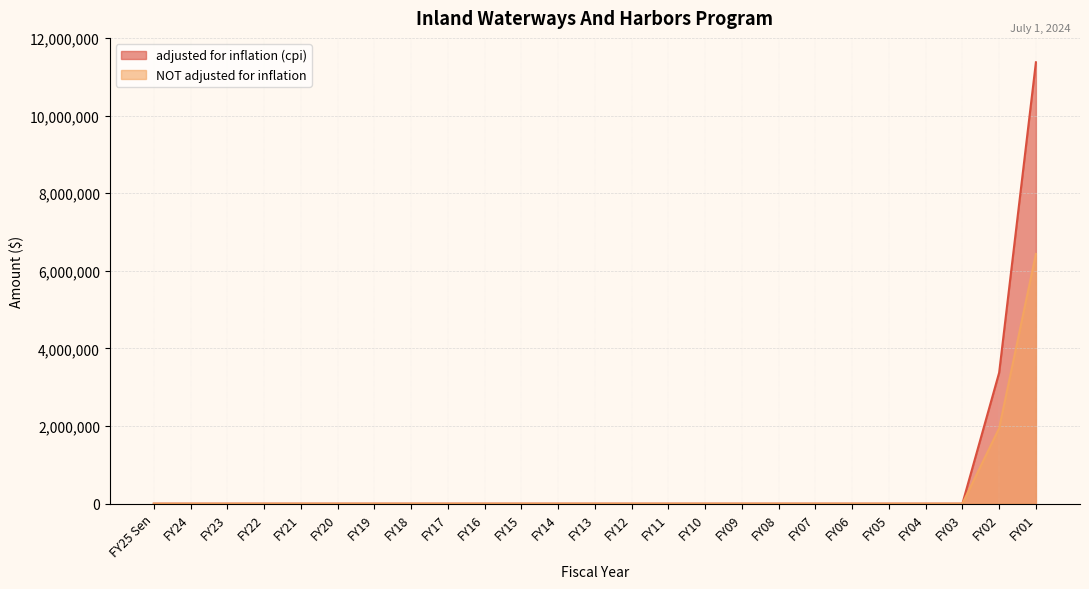

Count the number of categories in the chart.

25